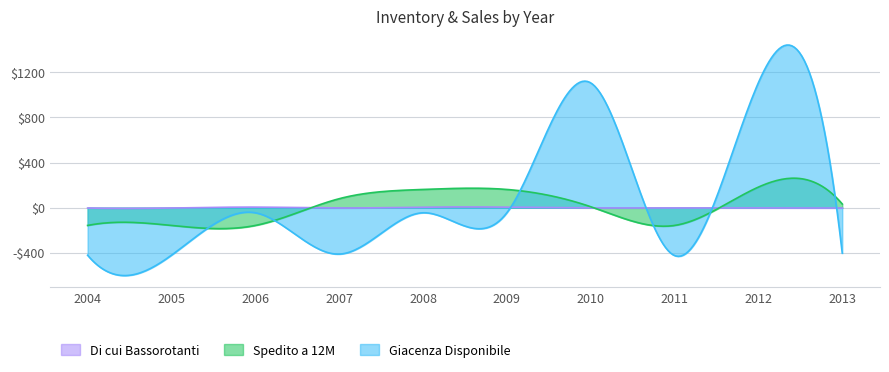

Does the chart display data point markers on the line(s)?

No